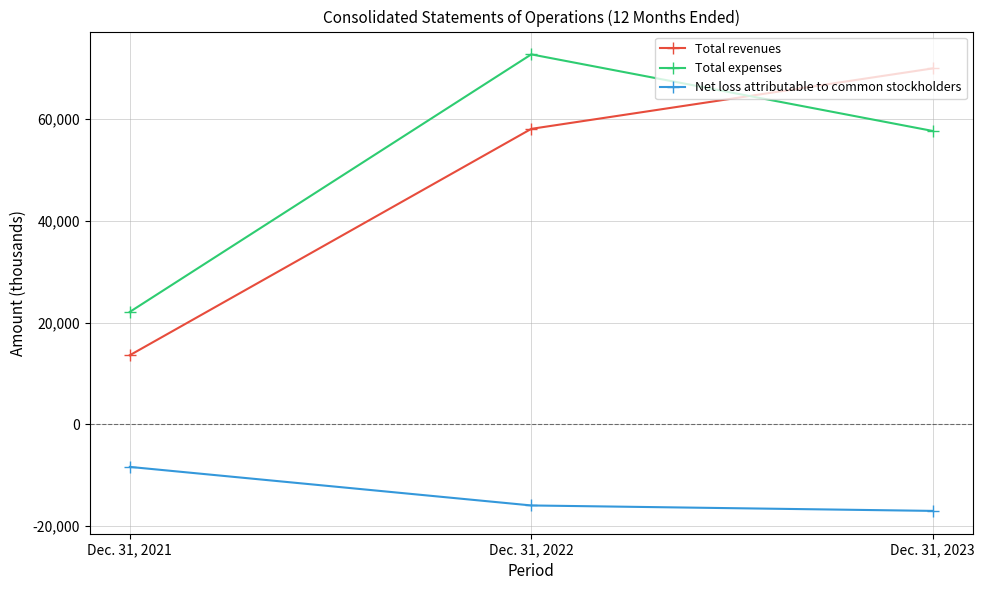

What is the total value across all series at Dec. 31, 2022?

114910